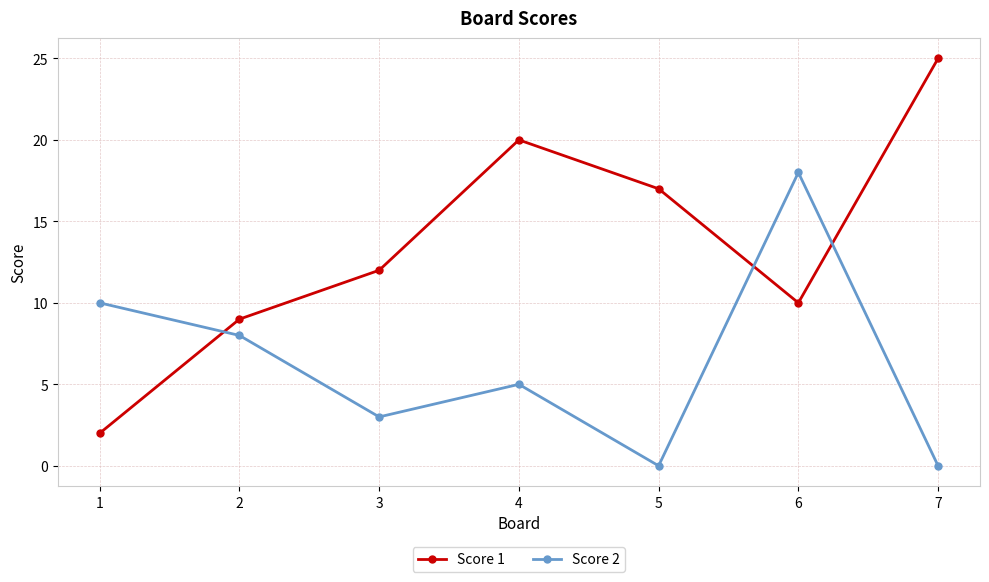

Rank the categories by Score 1 value from lowest to highest.

1, 2, 6, 3, 5, 4, 7